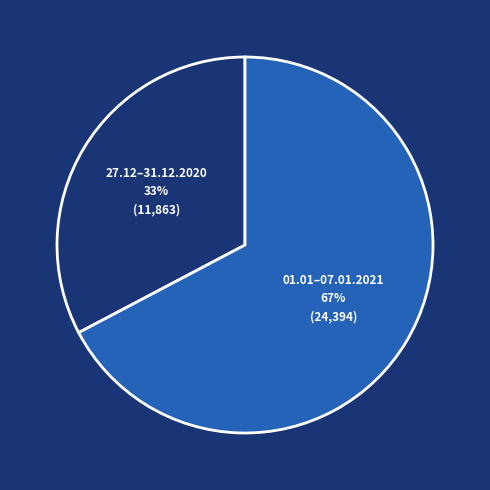

Is the sum of 01.01–07.01.2021 and 27.12–31.12.2020 greater than half?

Yes